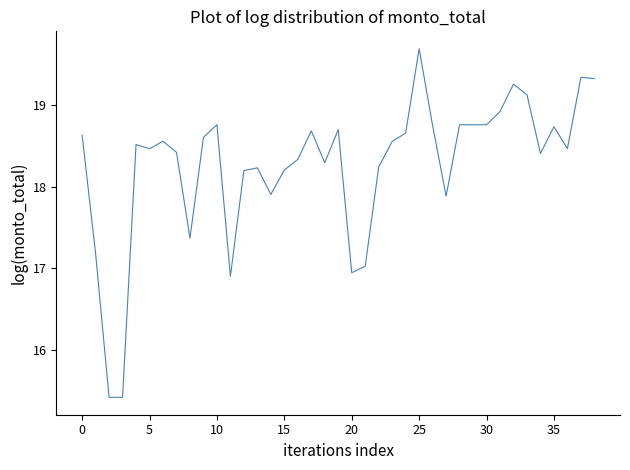

How many lines are shown in the chart?

1